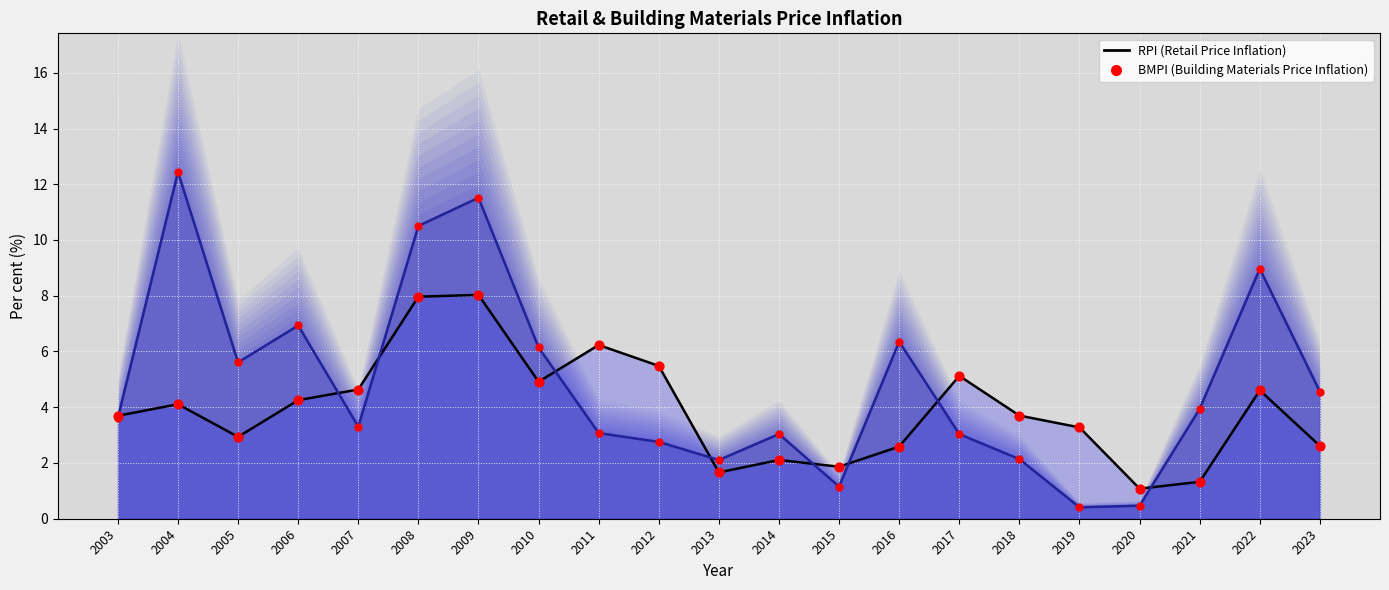

Which series has the widest spread of Y values?

BMPI (Building Materials Price Inflation)